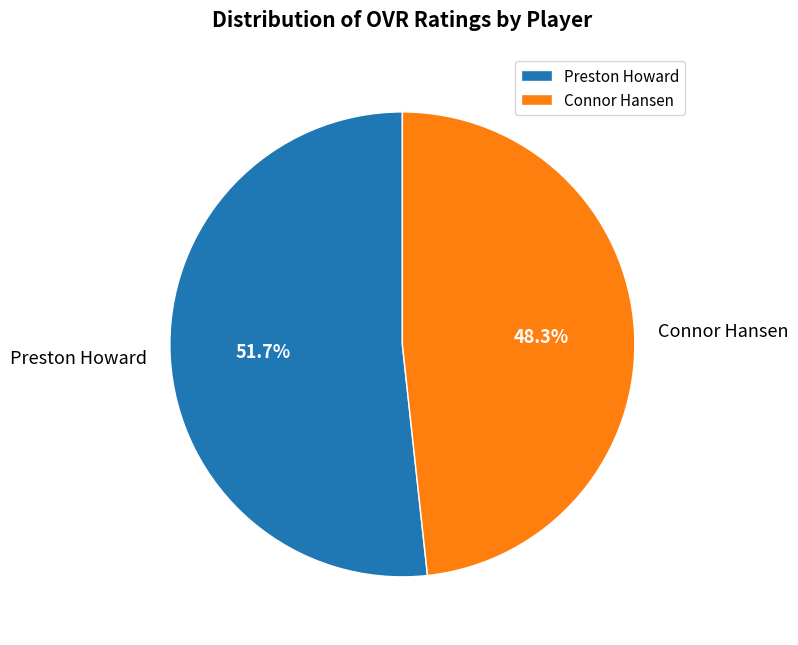

Is there any slice that represents more than half of the pie?

Yes